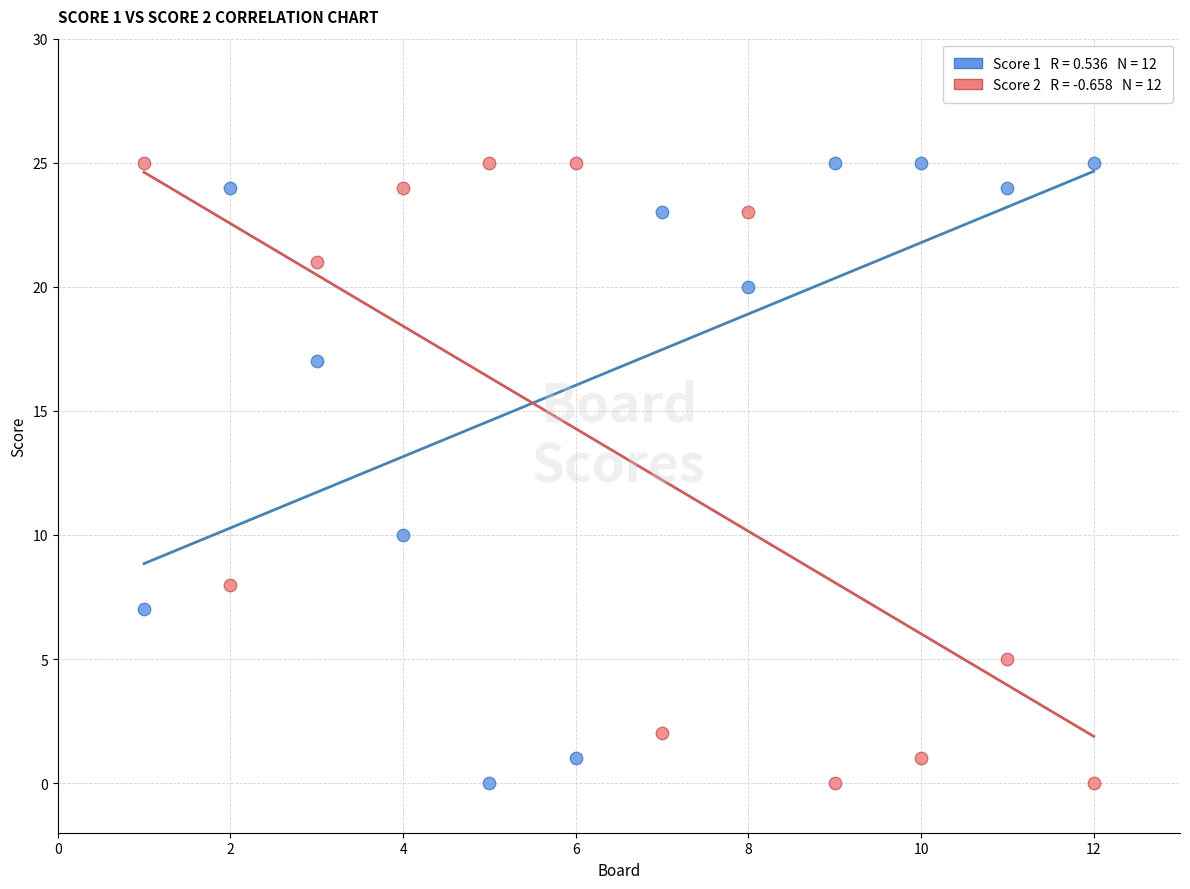

Across all data points, what is the range of X values (max minus min)?

11